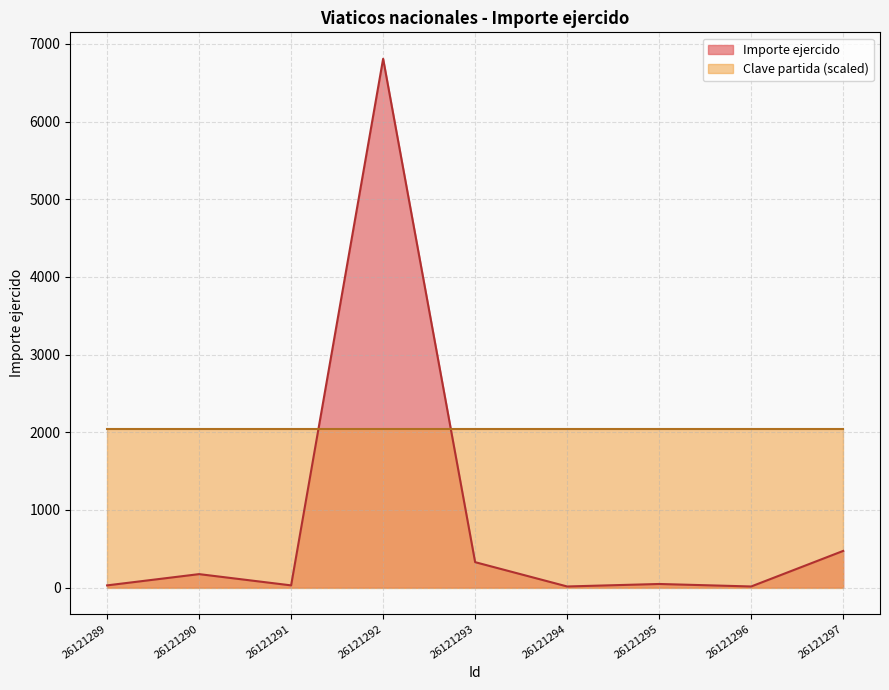

How many data points are above 46?

4